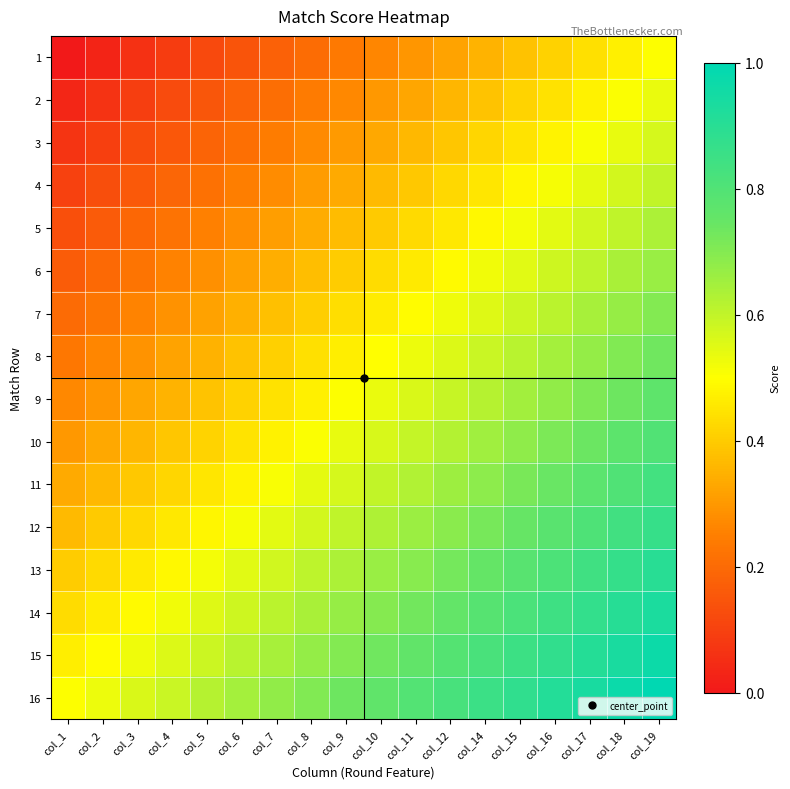

At how many categories does at least one series exceed 0?

18